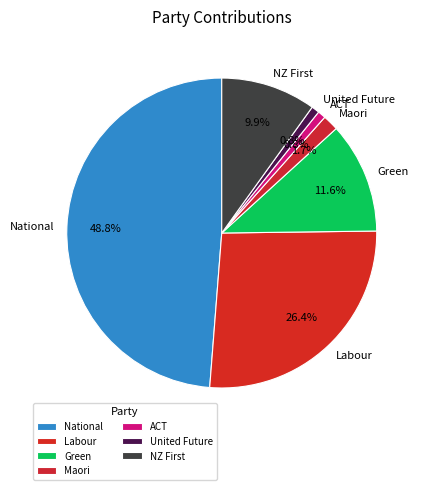

To the nearest percent, what is the average slice percentage?

14%